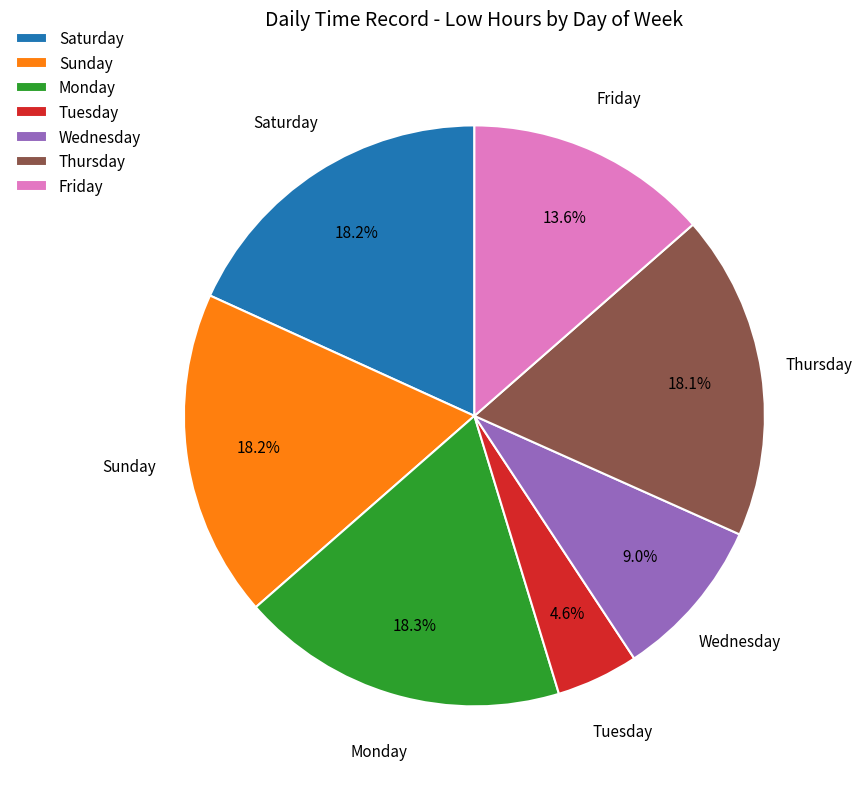

Which slice is the smallest?

Tuesday